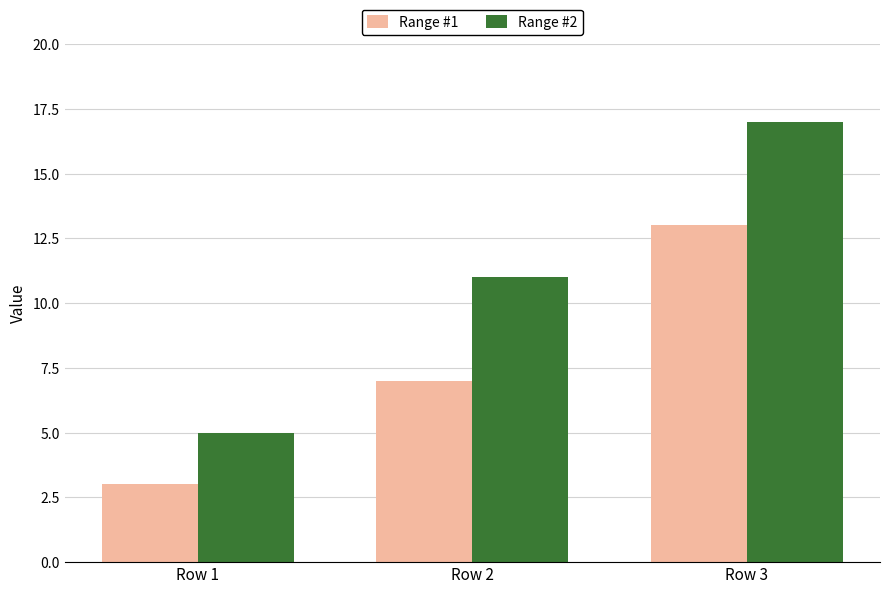

How many bars are there in total?

6